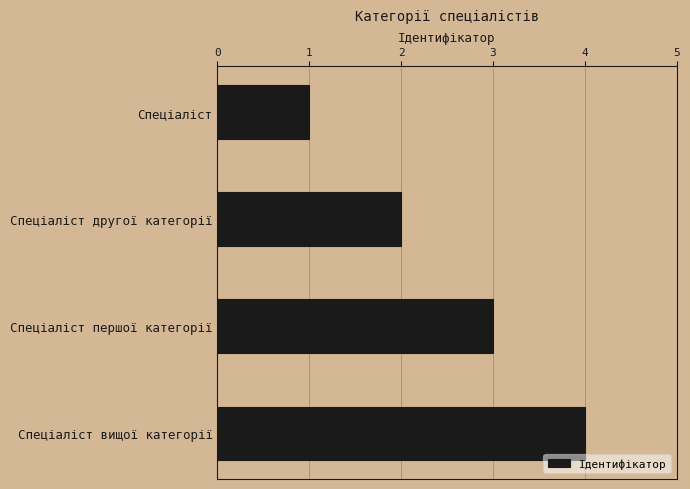

How many series are shown in this chart?

1